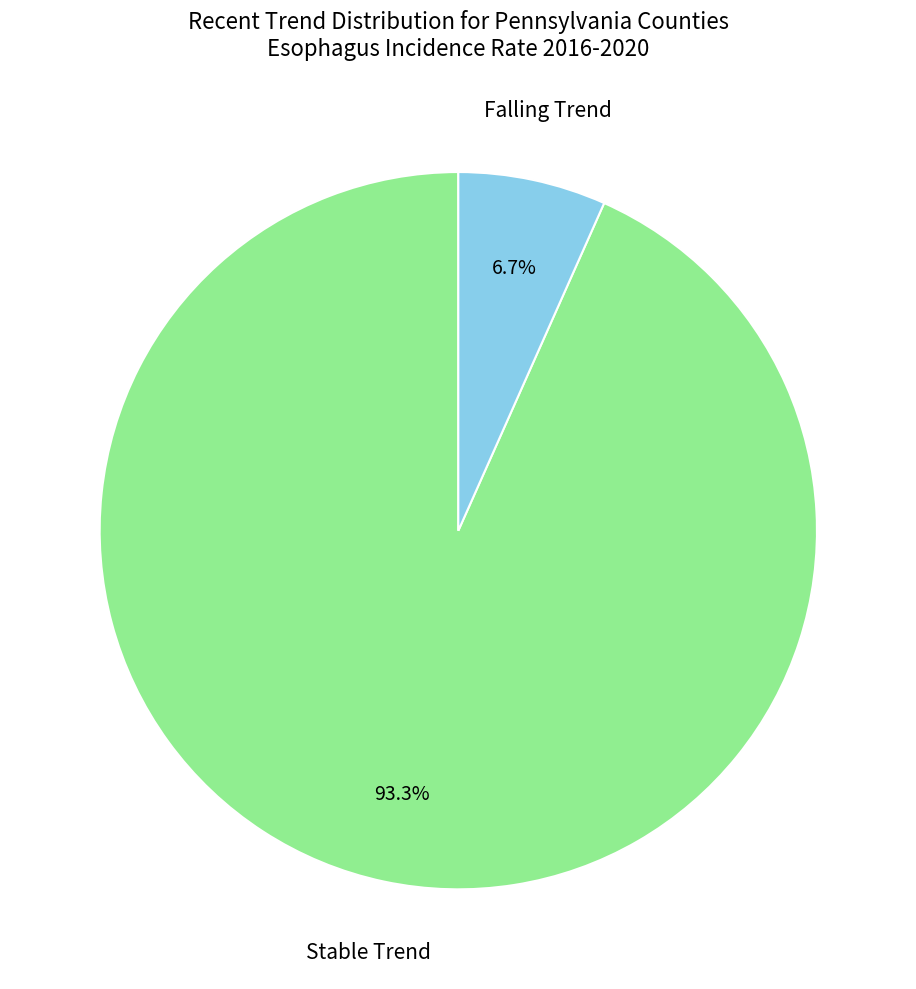

Is there a majority slice in this chart?

Yes